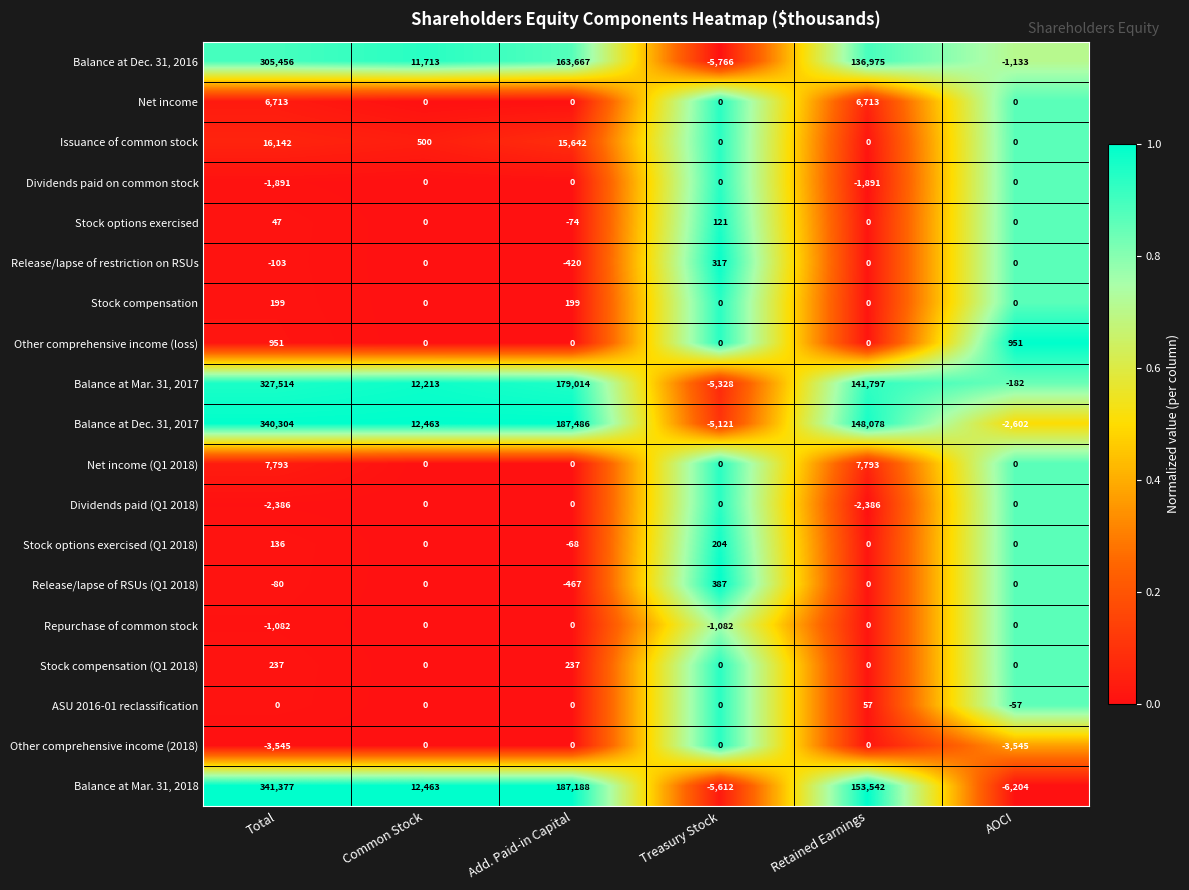

What is the difference between the highest and lowest values at Retained Earnings?

155928